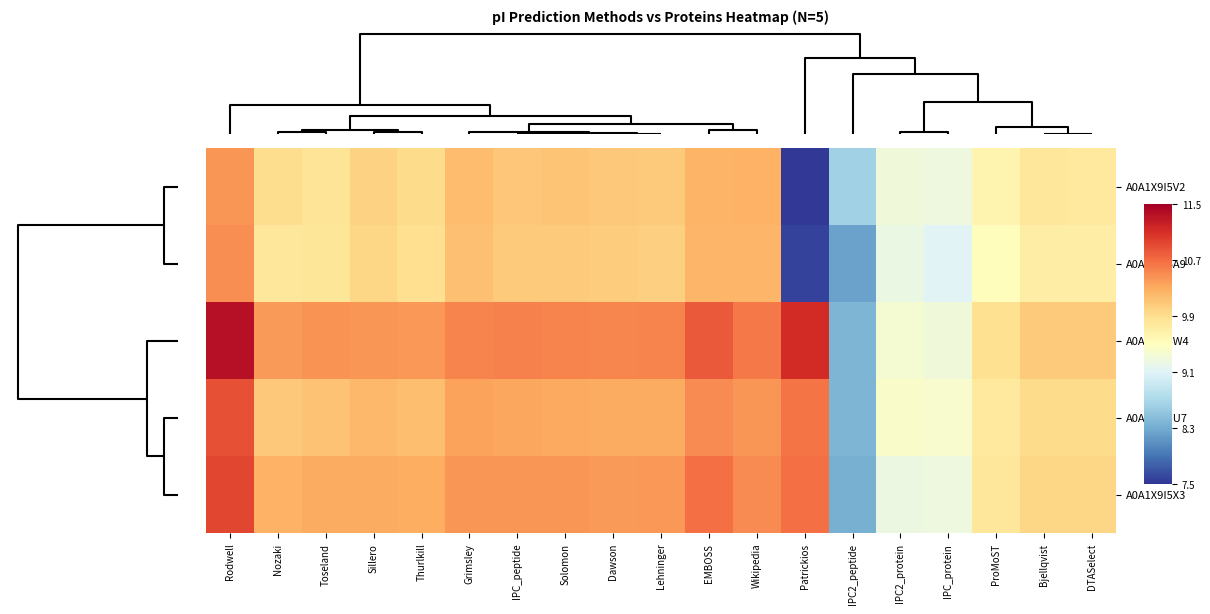

At how many categories does at least one series exceed 0?

19